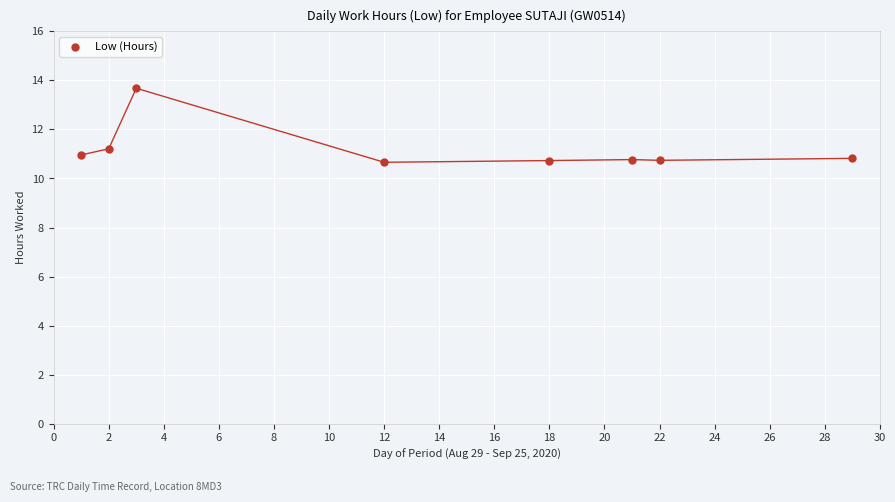

What is the range of X values (max minus min)?

28.0